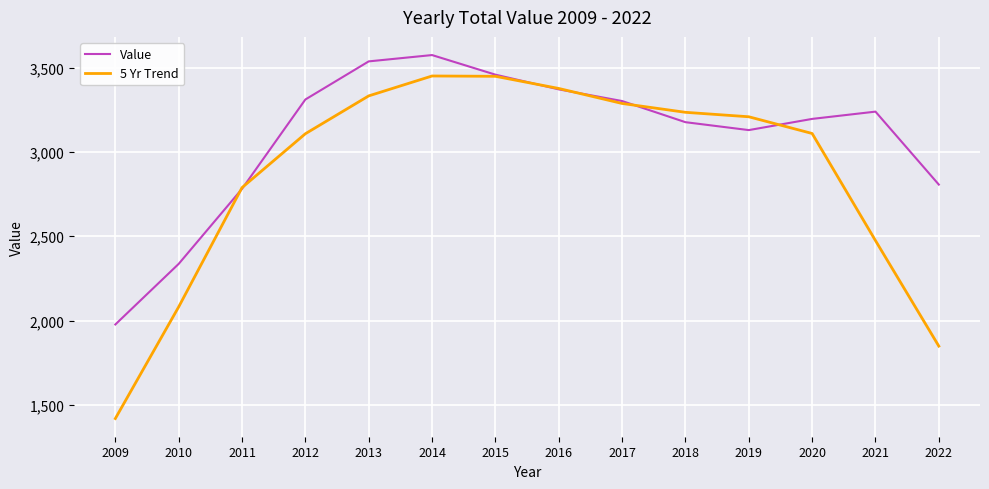

What is the difference between the second highest and second lowest values in the Value series?

1201.1